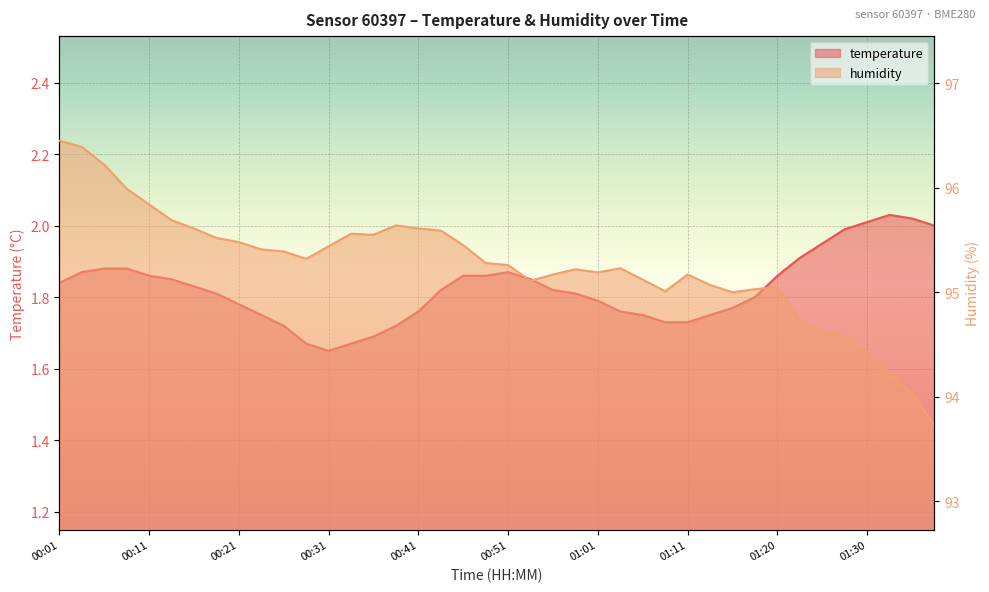

Reading left to right, transcribe all the data shown in this chart.

temperature: 1.8	1.9	1.9	1.9	1.9	1.9	1.8	1.8	1.8	1.8	1.7	1.7	1.6	1.7	1.7	1.7	1.8	1.8	1.9	1.9	1.9	1.9	1.8	1.8	1.8	1.8	1.8	1.7	1.7	1.8	1.8	1.8	1.9	1.9	1.9	2.0	2.0	2.0	2.0	2.0
humidity: 96.5	96.4	96.2	96.0	95.8	95.7	95.6	95.5	95.5	95.4	95.4	95.3	95.4	95.6	95.5	95.6	95.6	95.6	95.5	95.3	95.3	95.1	95.2	95.2	95.2	95.2	95.1	95.0	95.2	95.1	95.0	95.0	95.0	94.7	94.6	94.6	94.4	94.2	94.0	93.7